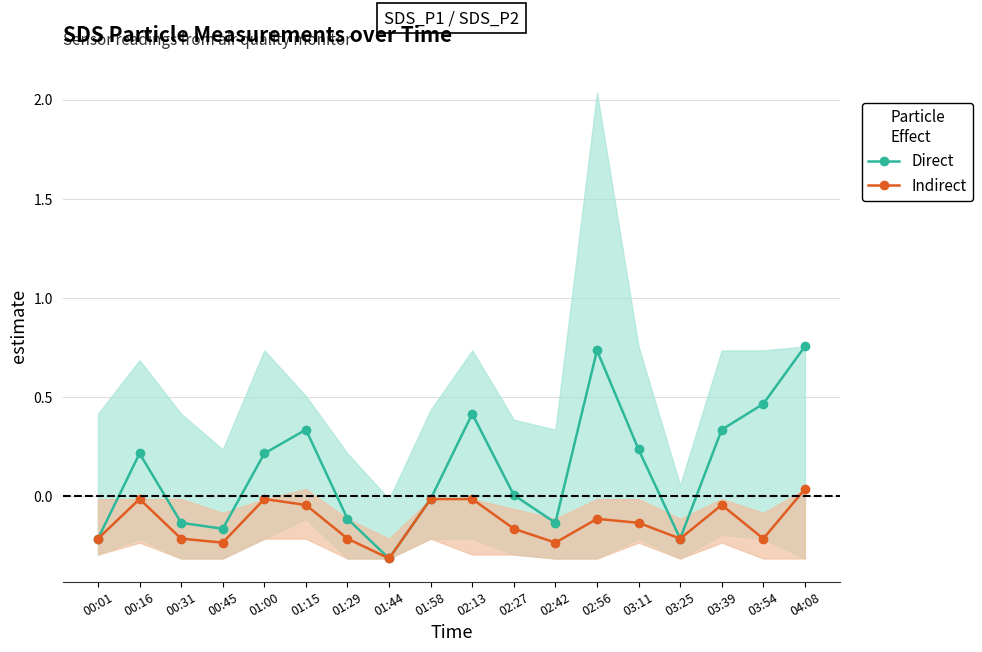

The Indirect series shows -0.1 at 03:39. True or false?

False